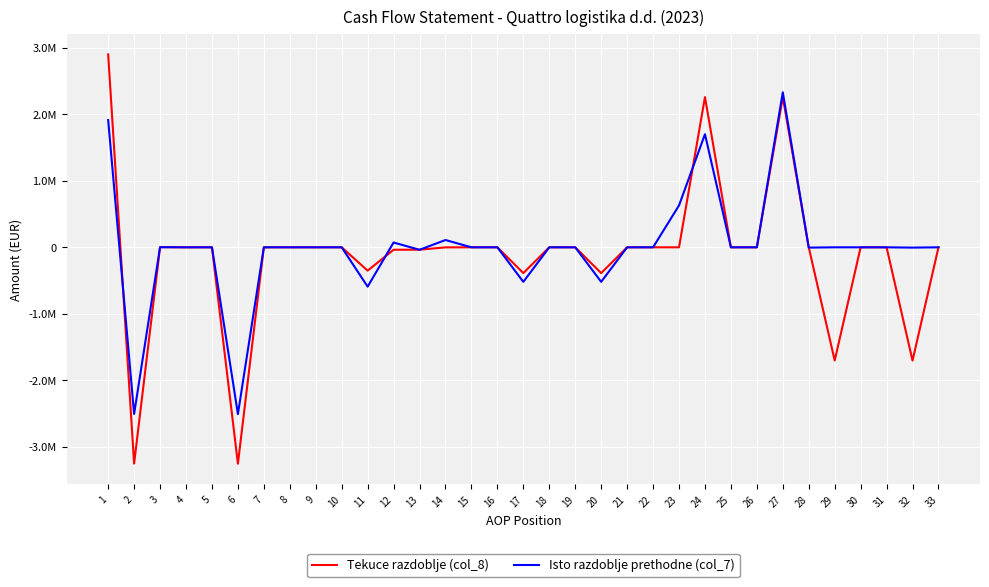

Does the chart display data point markers on the line(s)?

No